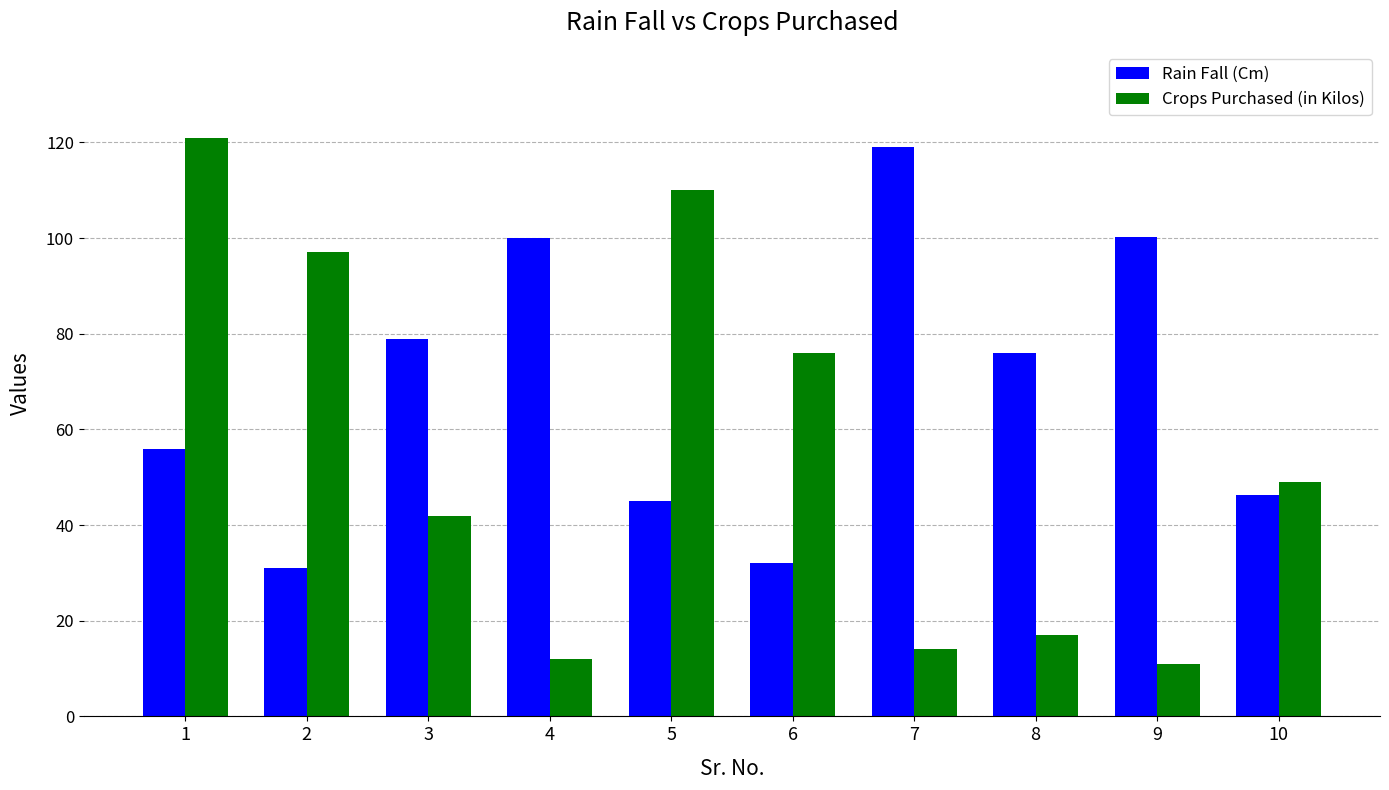

Which series has the largest range (max minus min)?

Crops Purchased (in Kilos)